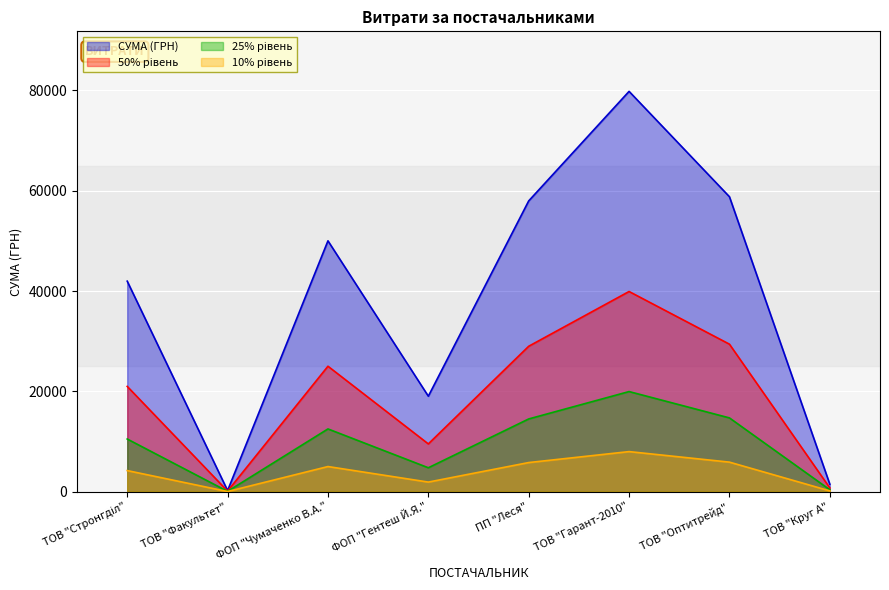

True or false: the data shows 1479.8 at ТОВ "Круг А".

True